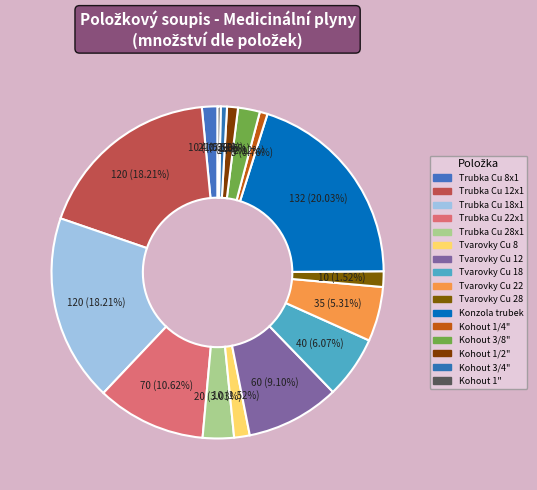

Does Trubka Cu 8x1 account for over 50% of the chart?

No